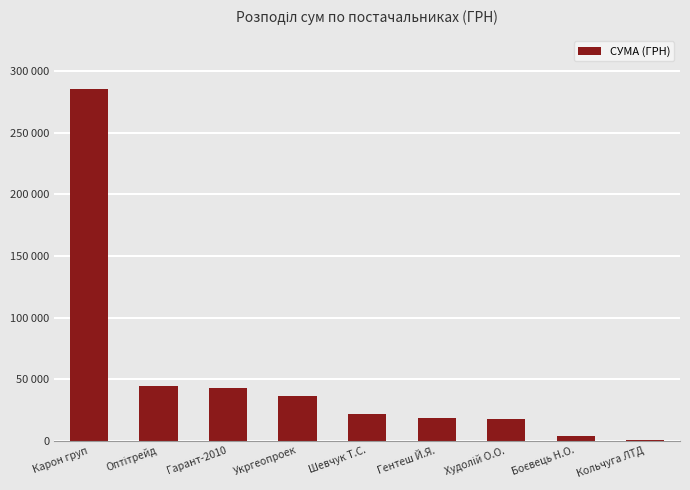

Which has a higher value, Шевчук Т.С. or Оптітрейд?

Оптітрейд